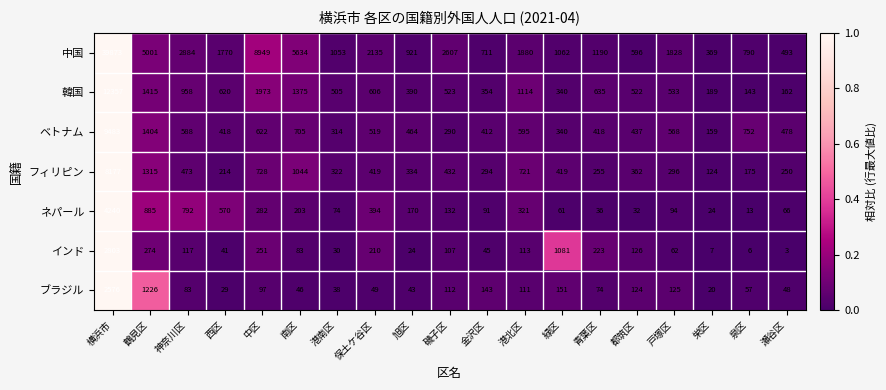

What is the sum of all ブラジル values?

5152